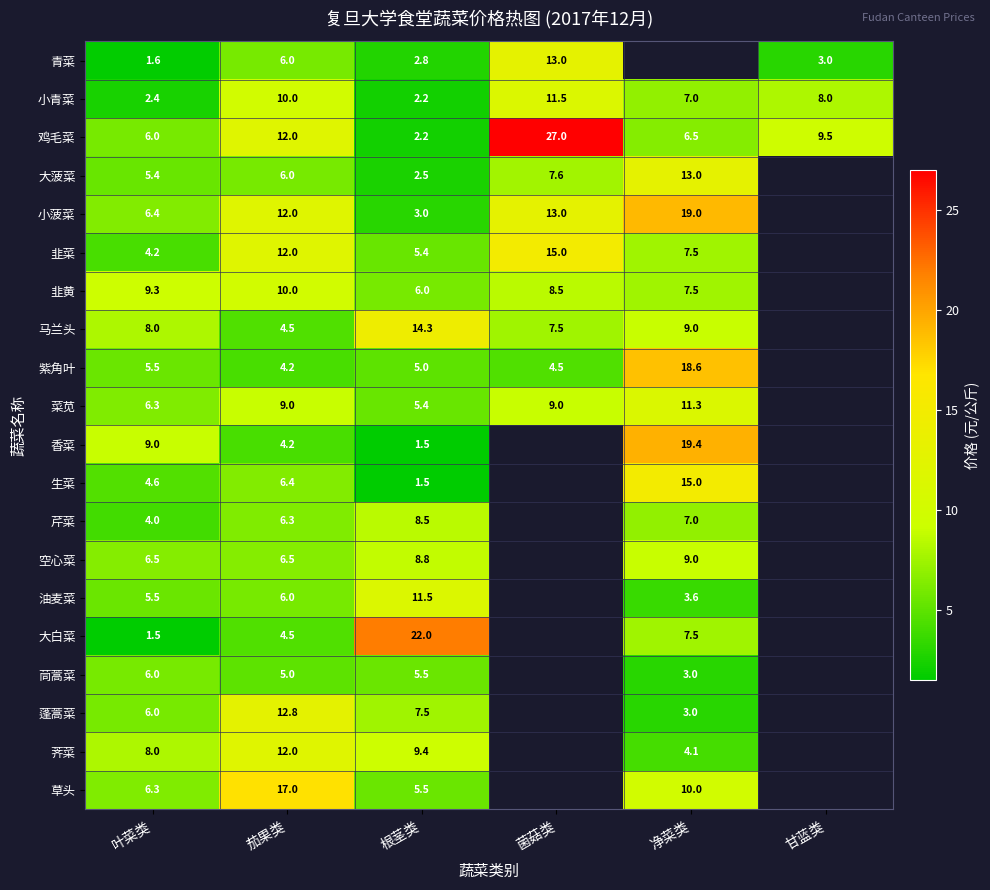

At which category does the chart reach its minimum across all series?

根茎类